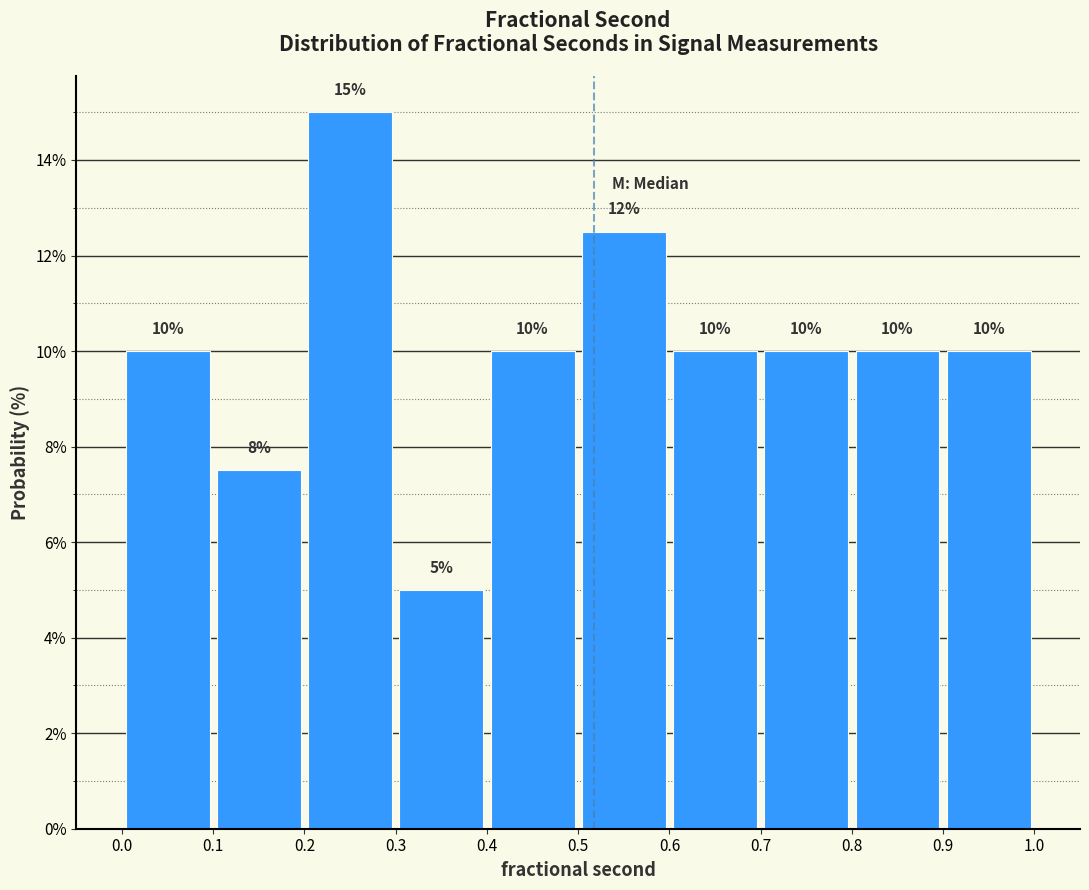

Which range on the x-axis has the tallest bar?

0.2 to 0.3